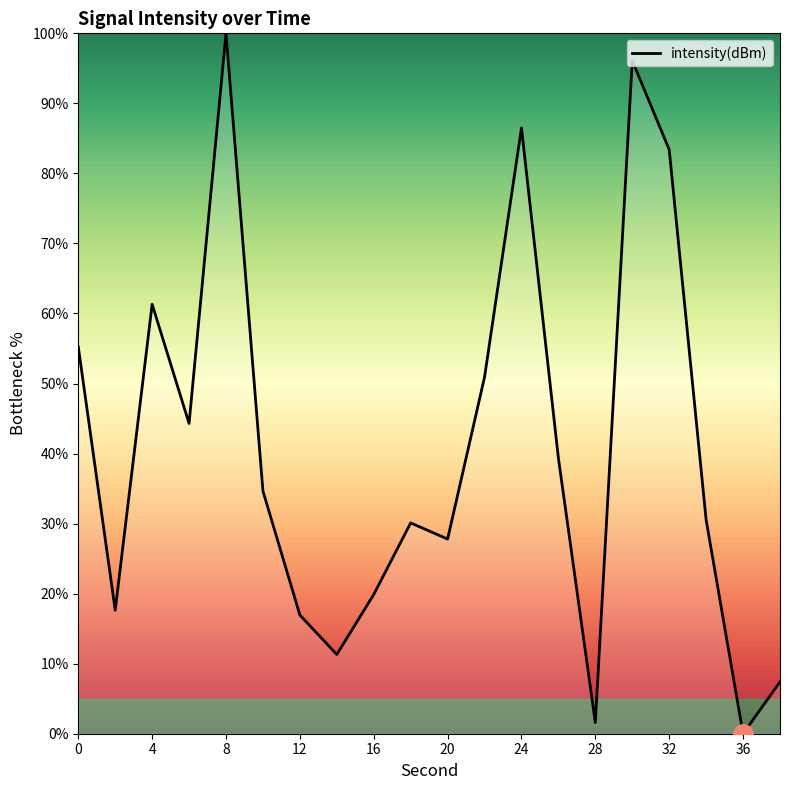

What is the difference between the maximum and minimum values?

100.0